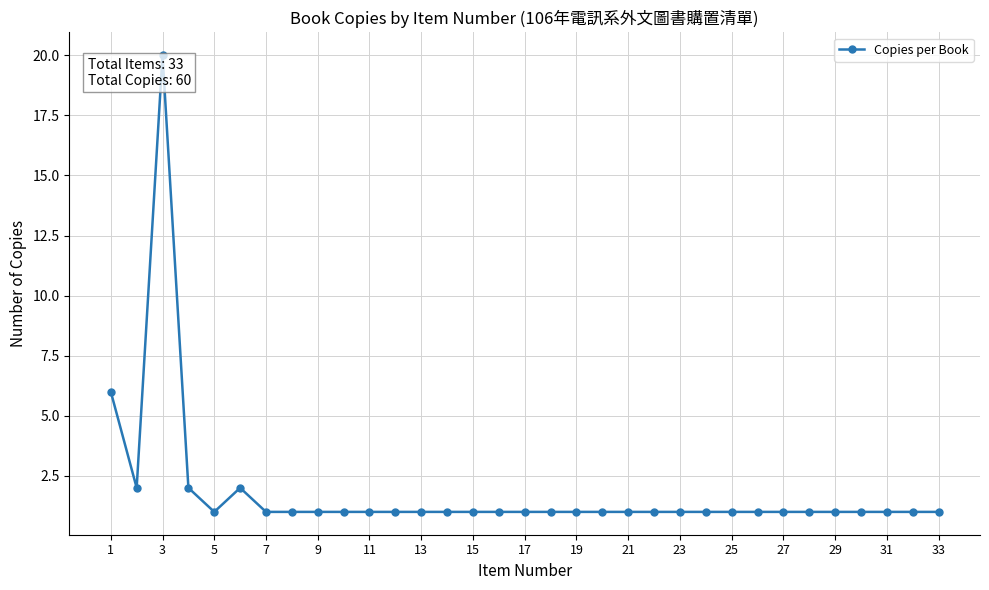

What is the value of the 13th point from the left?

1